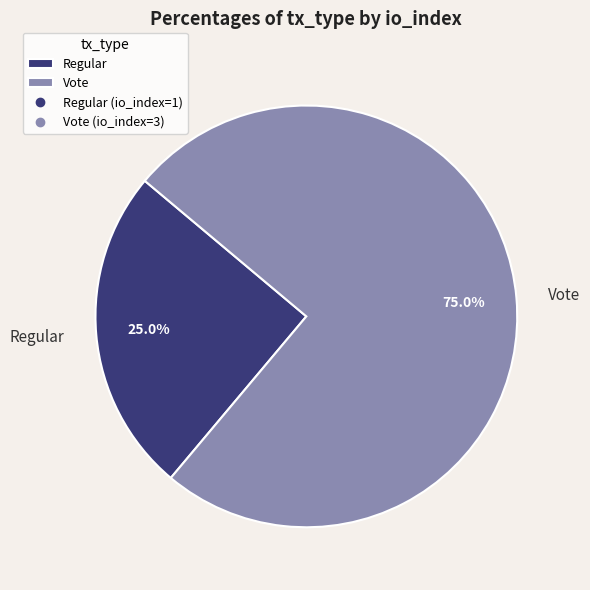

Is the sum of Regular and Vote greater than half?

Yes